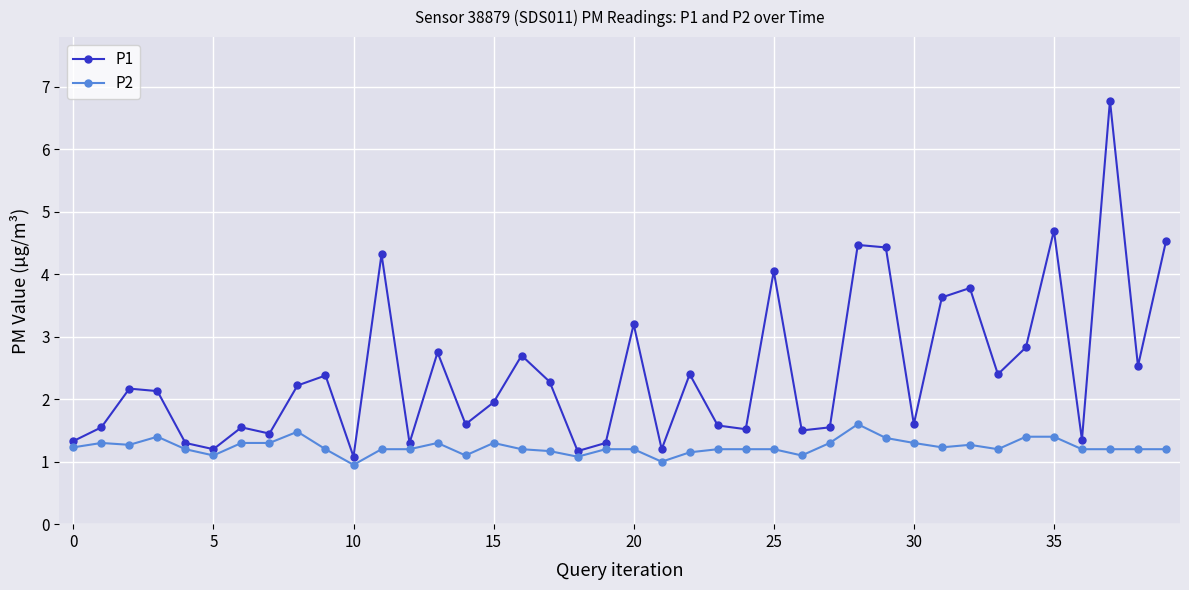

List the series in order of their overall mean, highest first.

P1, P2